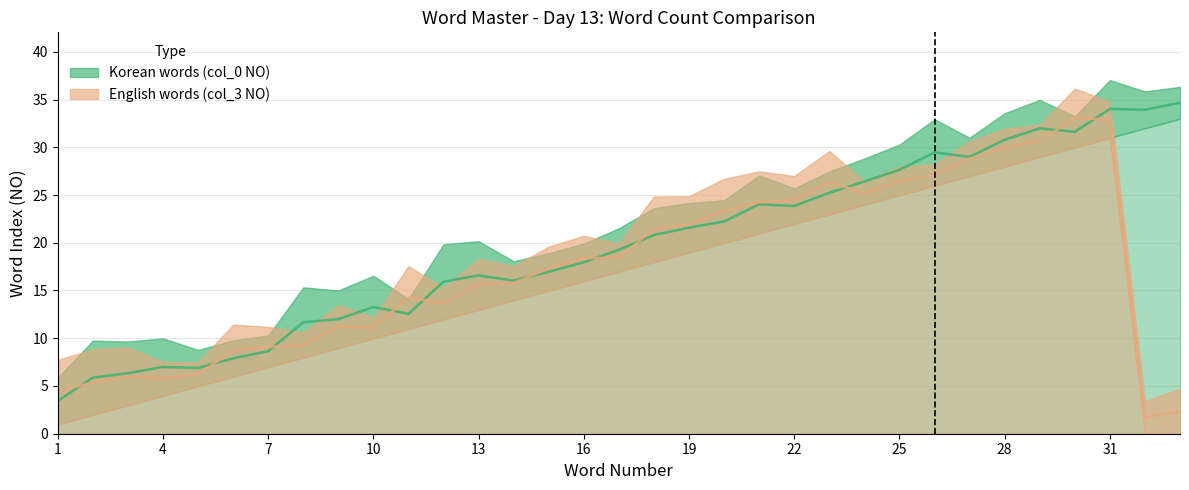

Which series ends up on top after the final intersection of Korean words (col_0 NO) and English words (col_3 NO)?

Korean words (col_0 NO)